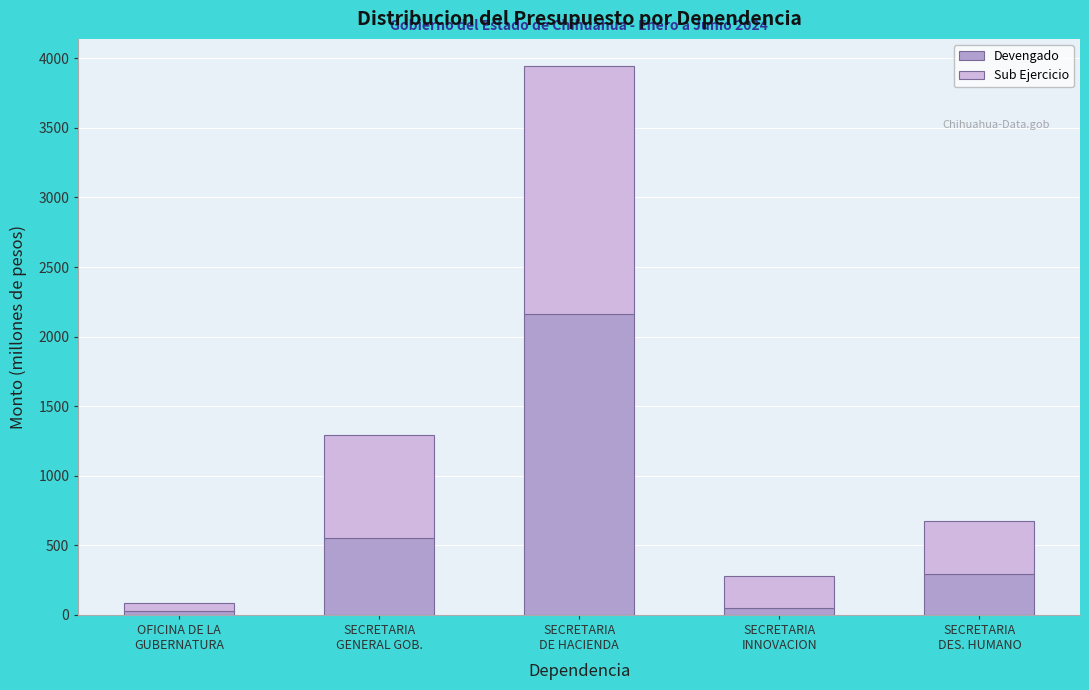

Reading left to right, what are the values for Devengado?

28.2	555.9	2162.6	46.1	295.7